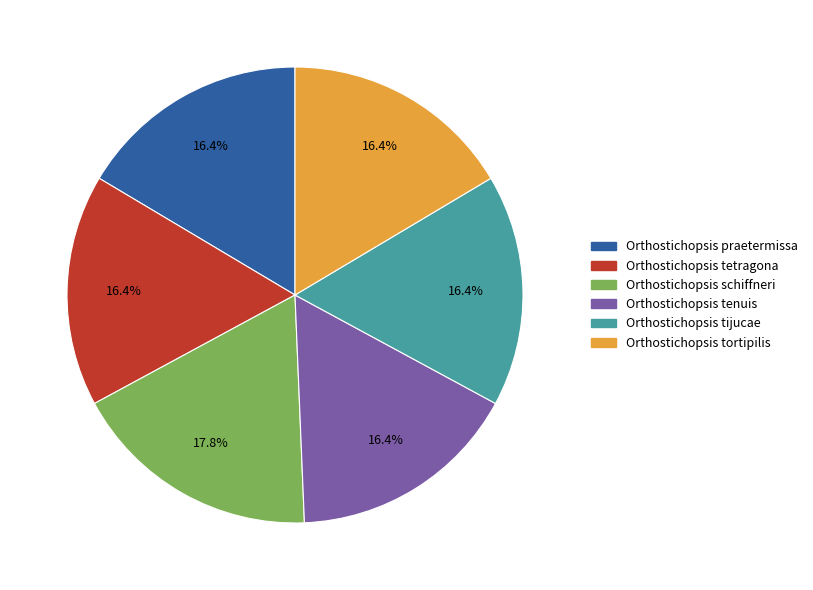

To the nearest percent, what portion does Orthostichopsis tetragona represent?

16%